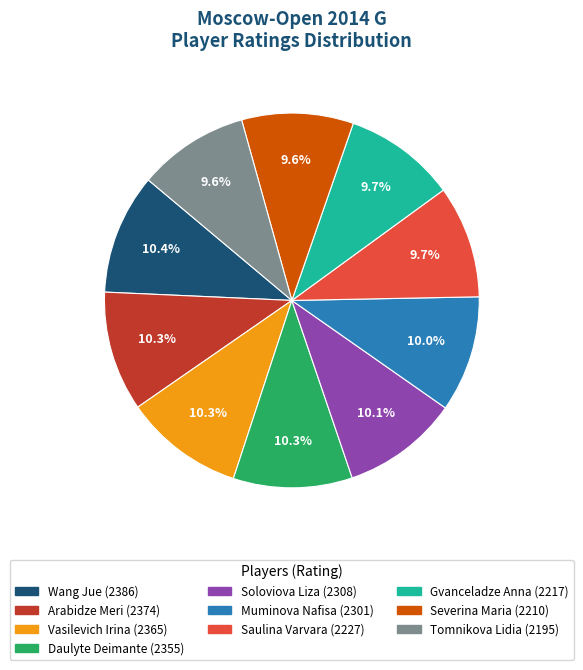

What is the ratio of the value at Tomnikova Lidia to the value at Severina Maria?

1.0